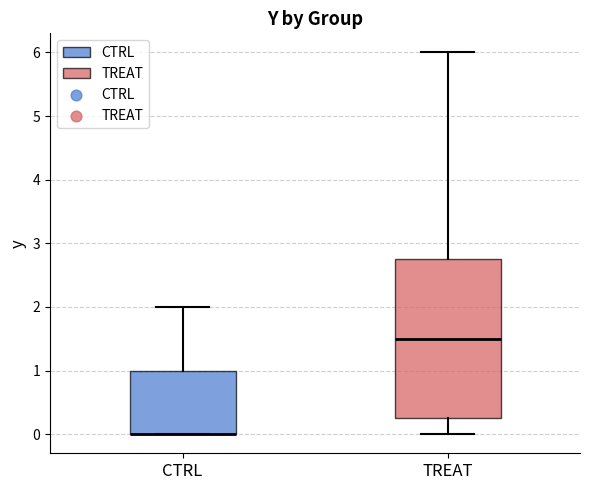

Where is the lower edge of the box for TREAT on the y-axis? The values are not printed on the chart, so give them approximately, as read against the axis.

0.3